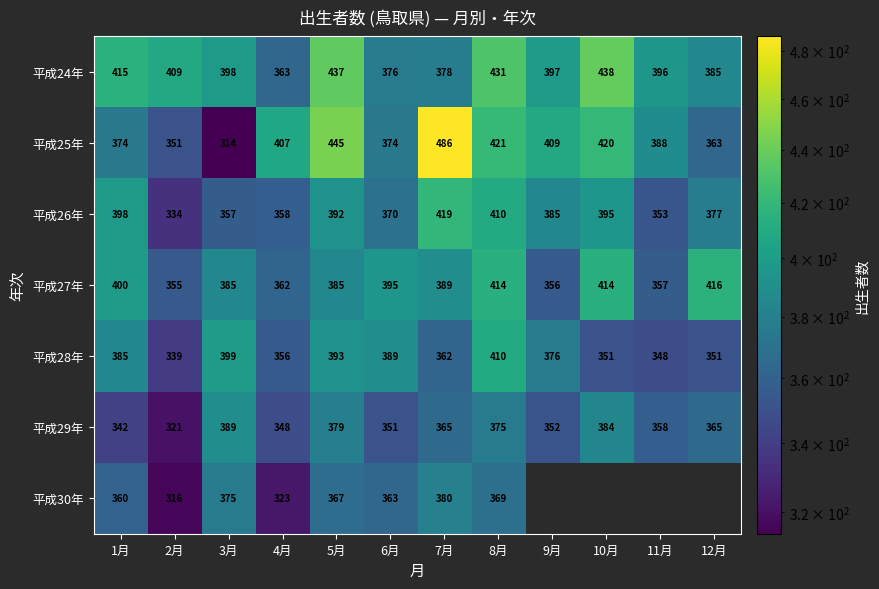

Which has a higher value, 9月 or 2月?

2月